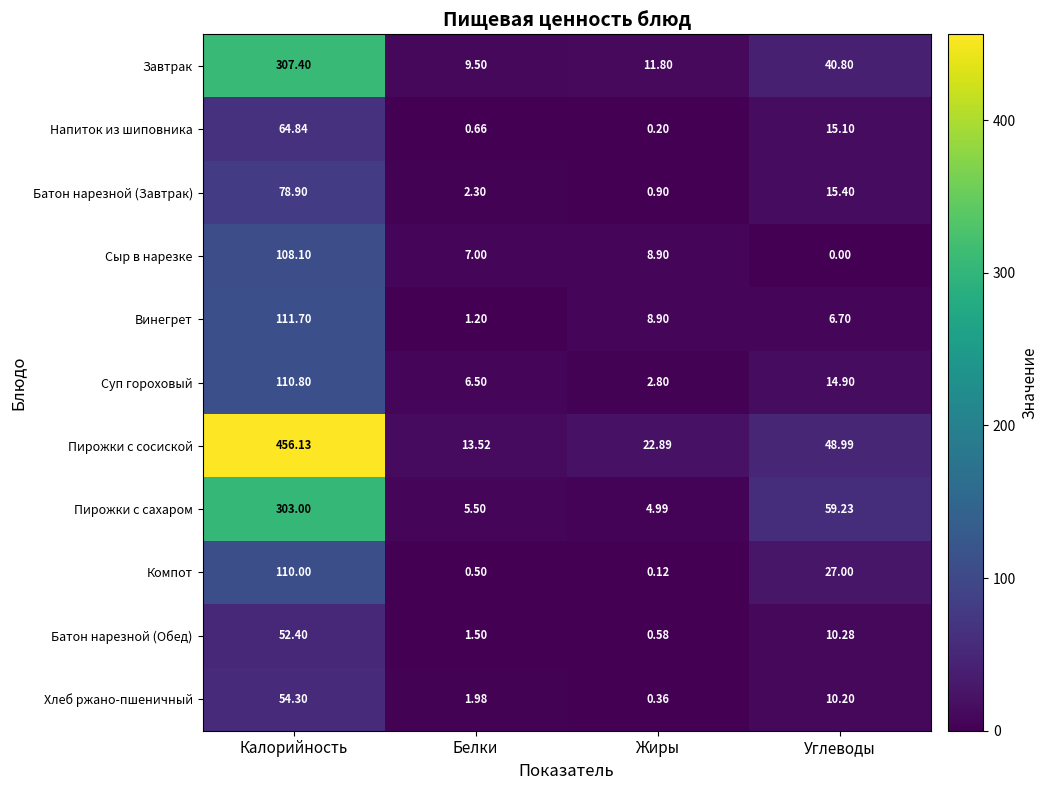

At which category is the sum across all series the highest?

Калорийность